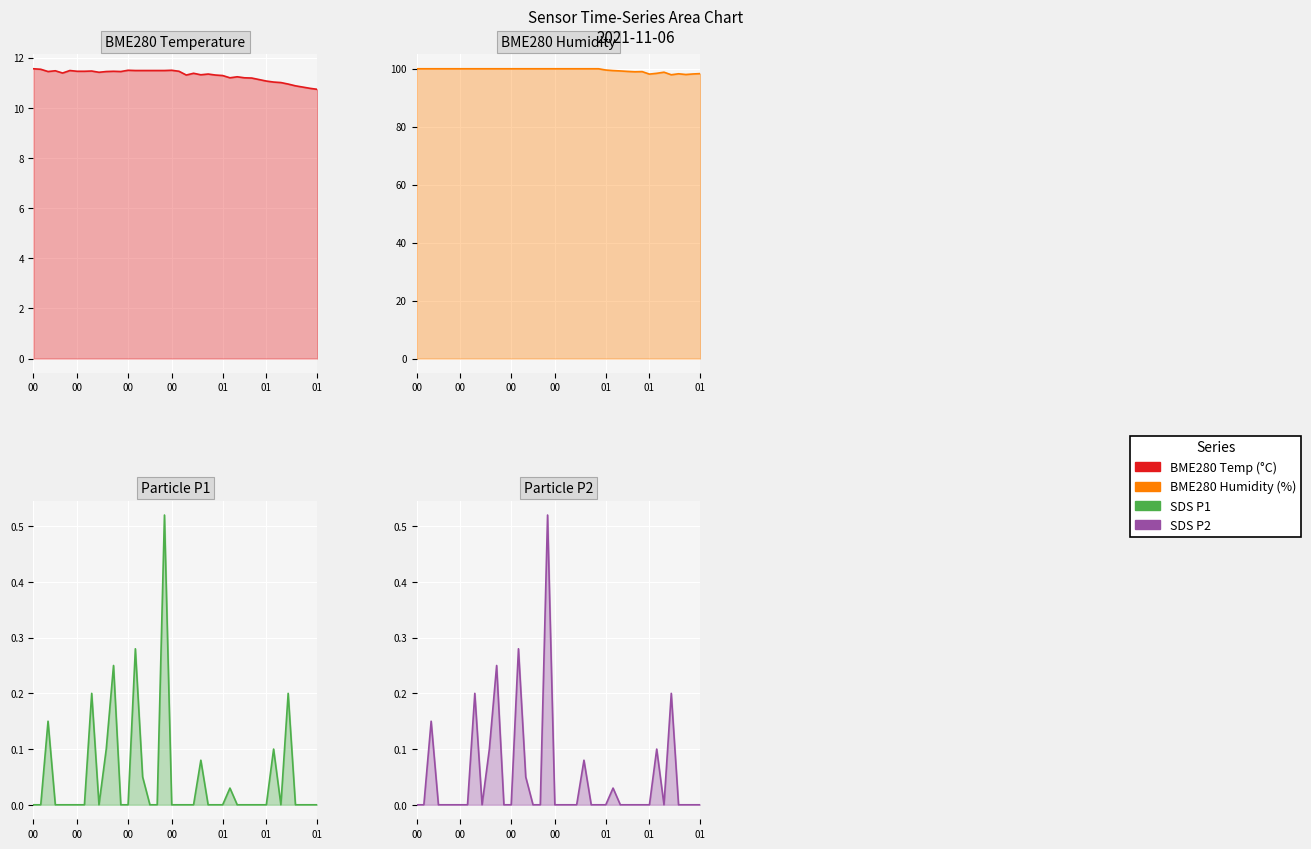

At how many categories does at least one series exceed 95?

40